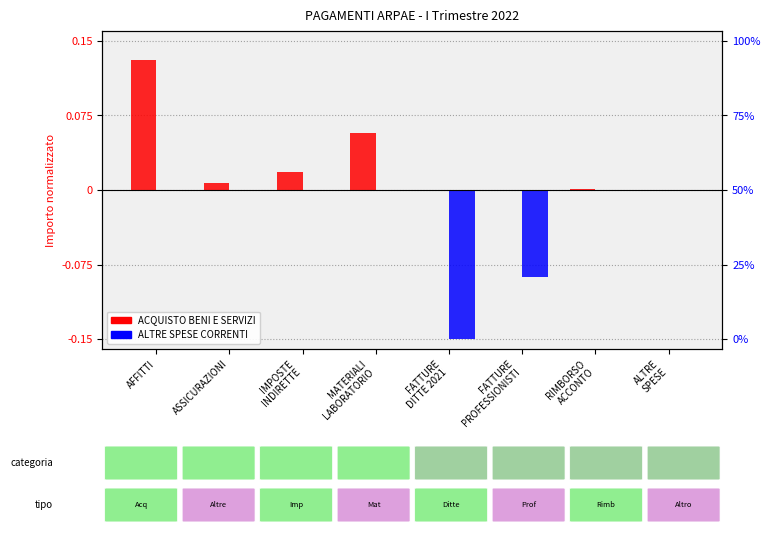

What is the difference between the maximum and second lowest values in the ALTRE SPESE CORRENTI series?

0.1